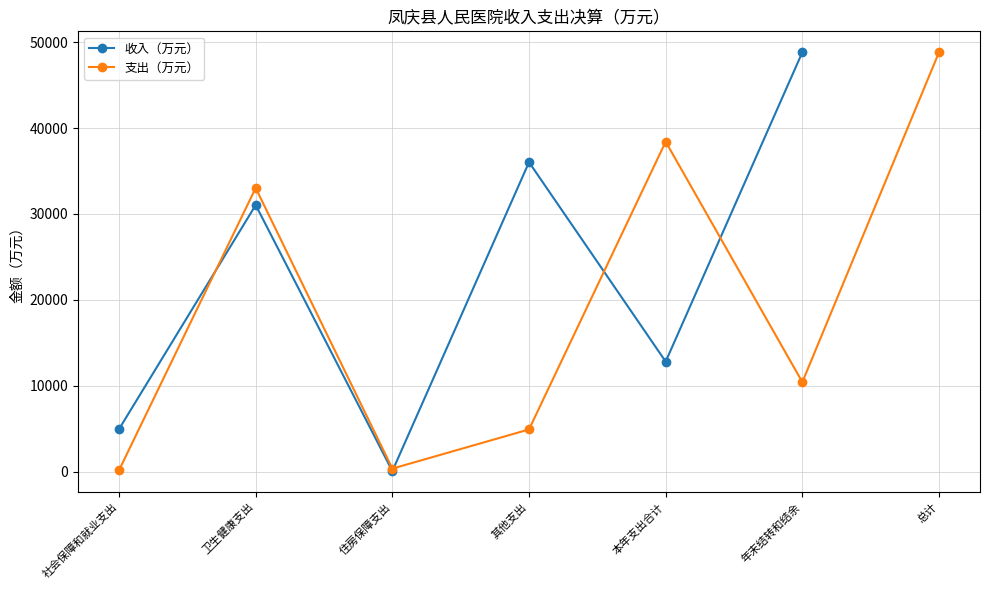

In 支出（万元）, how many points are lower than both neighbors (excluding endpoints)?

2